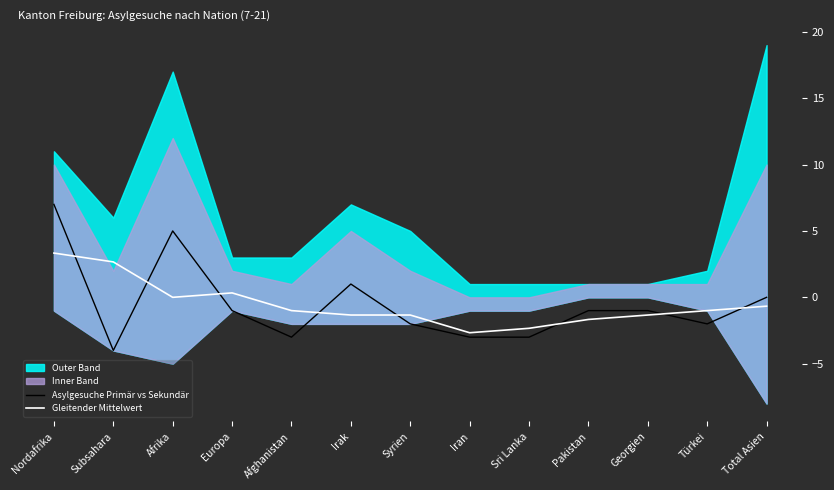

True or false: Asylgesuche Primär vs Sekundär has a value of 5.0 at Afrika.

True